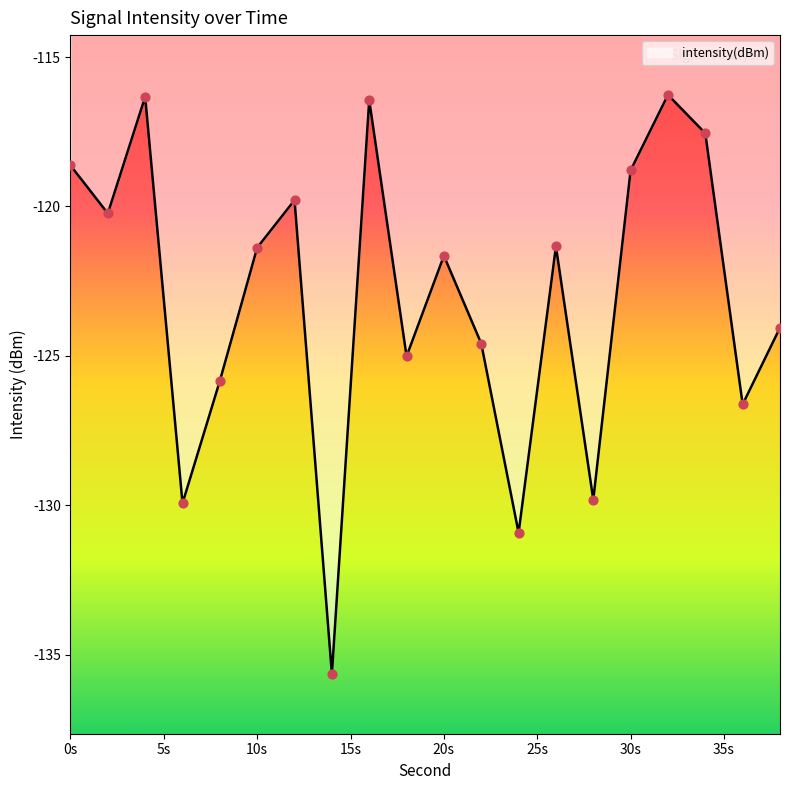

What is the maximum value shown in the chart?

-116.3